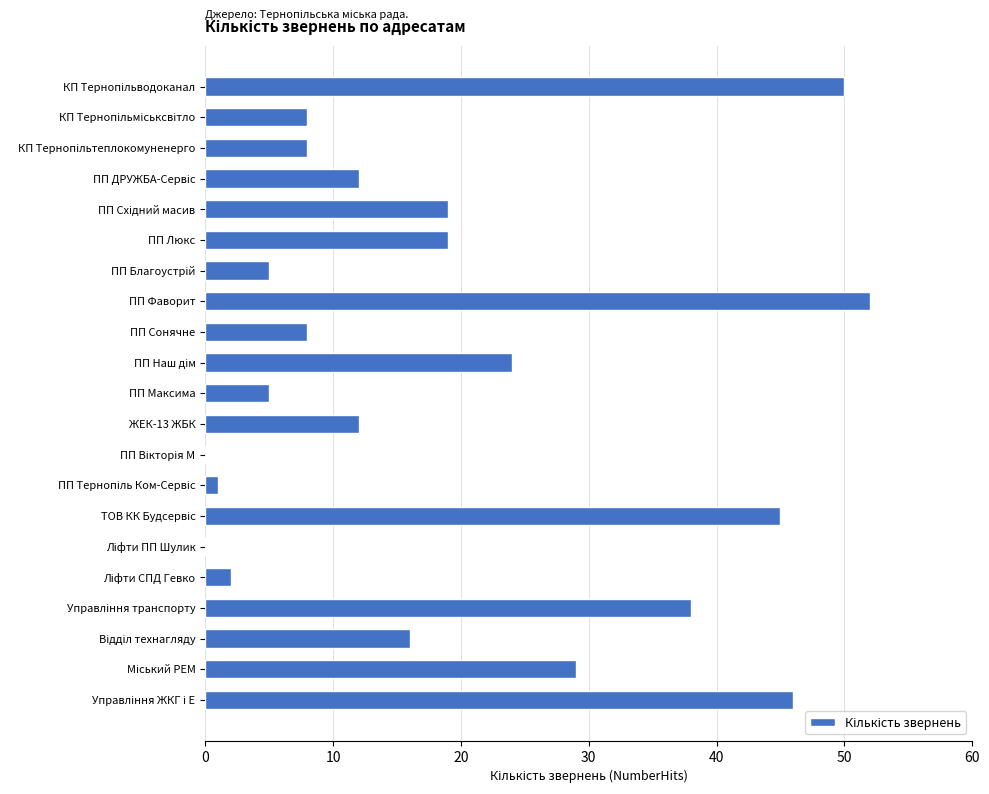

Which category has the highest value across all series?

ПП Фаворит